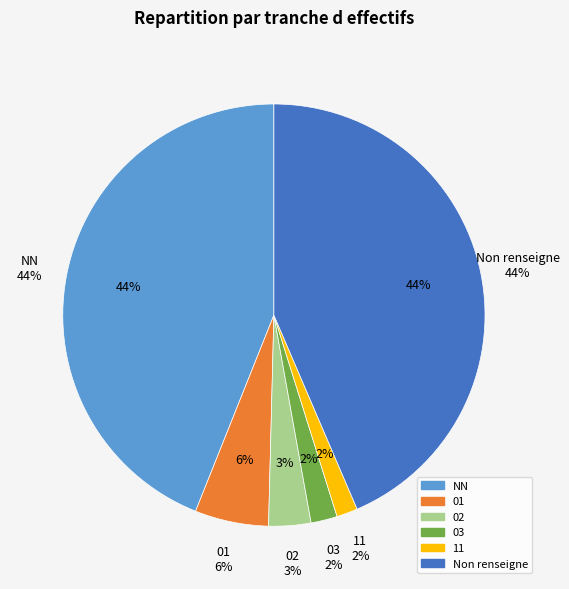

To the nearest percent, what is the average slice percentage?

17%